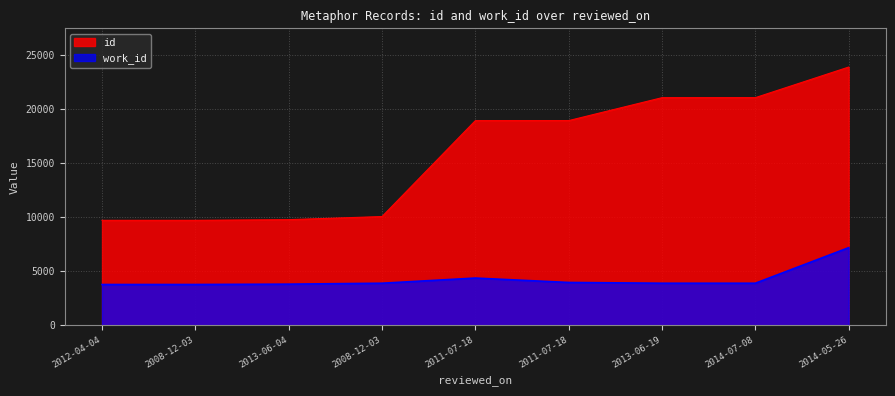

True or false: id has a value of 9754 at 2013-06-04.

True